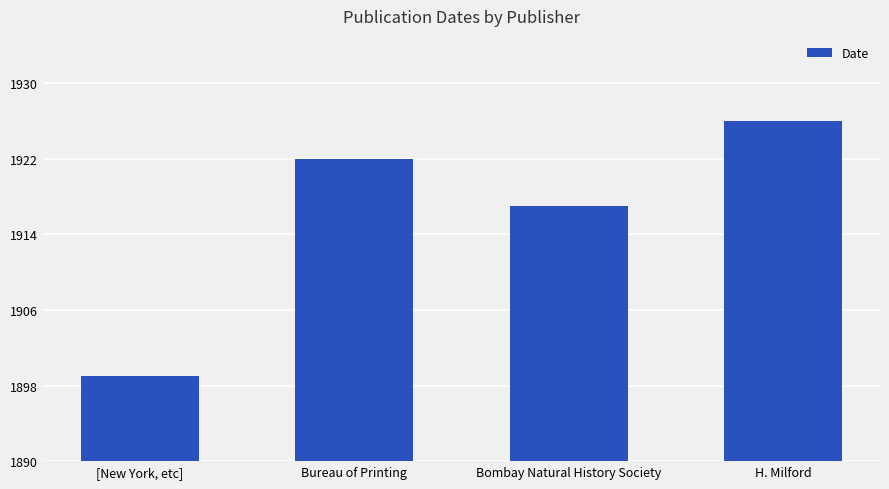

Approximately how many times larger is the value at H. Milford compared to [New York, etc]?

1.0